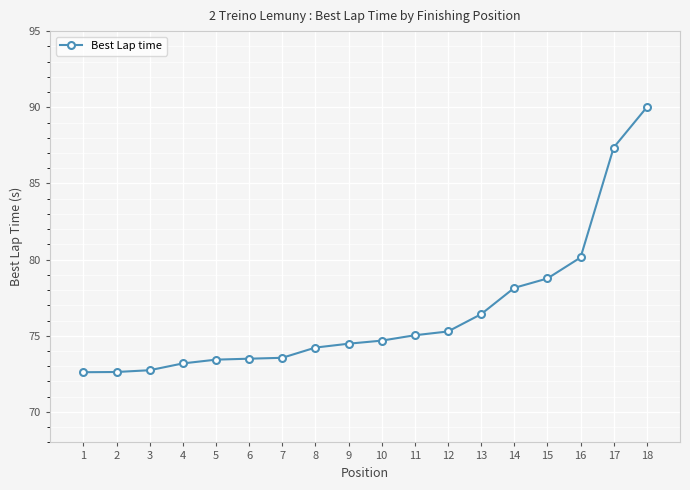

Which has a higher value, 4 or 12?

12